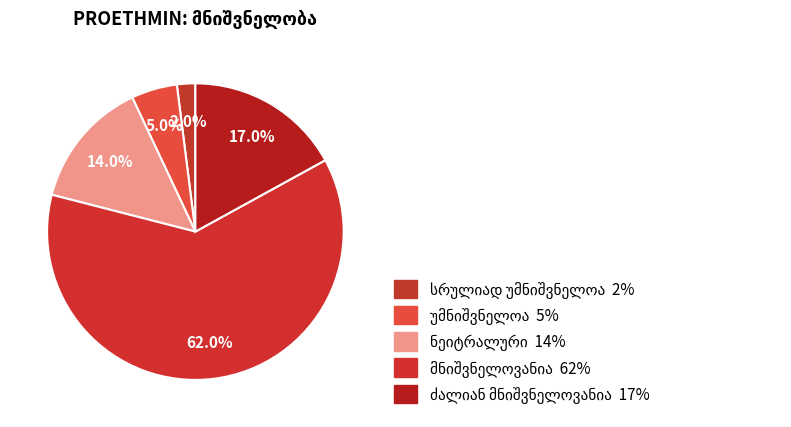

True or false: მნიშვნელოვანია accounts for 71% of the total.

False